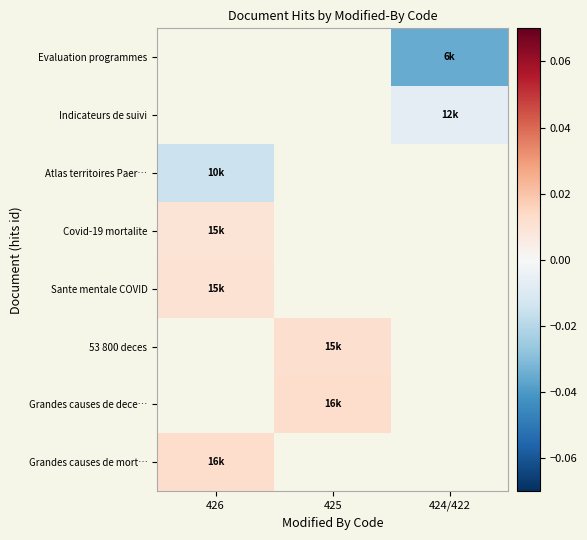

The Covid-19 mortalite series shows 0.0 at 426. True or false?

False